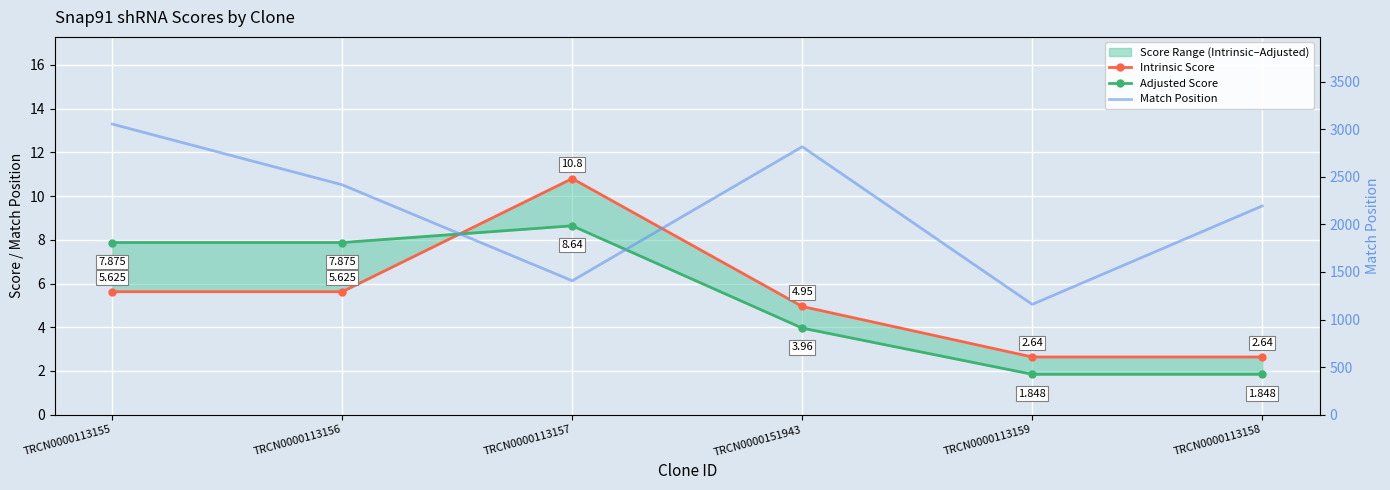

What is the sum of the Intrinsic Score values at TRCN0000151943 and TRCN0000113159?

7.6